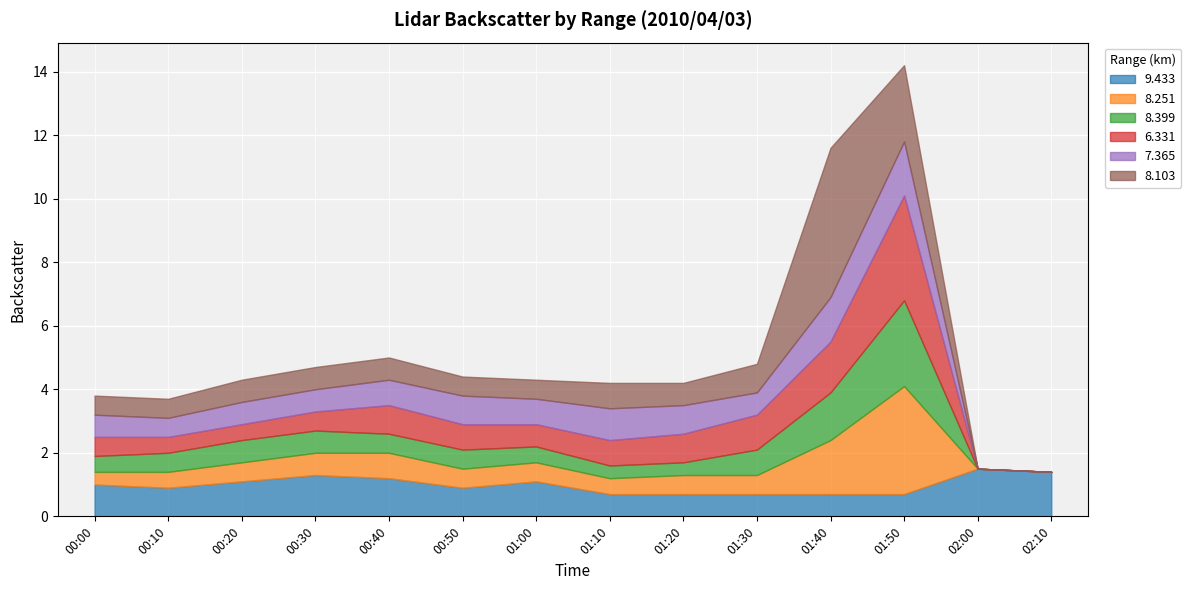

Reading left to right, transcribe all the data shown in this chart.

9.433: 00:00=1.0	00:10=0.9	00:20=1.1	00:30=1.3	00:40=1.2	00:50=0.9	01:00=1.1	01:10=0.7	01:20=0.7	01:30=0.7	01:40=0.7	01:50=0.7	02:00=1.5	02:10=1.4
8.251: 00:00=0.4	00:10=0.5	00:20=0.6	00:30=0.7	00:40=0.8	00:50=0.6	01:00=0.6	01:10=0.5	01:20=0.6	01:30=0.6	01:40=1.7	01:50=3.4	02:00=0.0	02:10=0.0
8.399: 00:00=0.5	00:10=0.6	00:20=0.7	00:30=0.7	00:40=0.6	00:50=0.6	01:00=0.5	01:10=0.4	01:20=0.4	01:30=0.8	01:40=1.5	01:50=2.7	02:00=0.0	02:10=0.0
6.331: 00:00=0.6	00:10=0.5	00:20=0.5	00:30=0.6	00:40=0.9	00:50=0.8	01:00=0.7	01:10=0.8	01:20=0.9	01:30=1.1	01:40=1.6	01:50=3.3	02:00=0.0	02:10=0.0
7.365: 00:00=0.7	00:10=0.6	00:20=0.7	00:30=0.7	00:40=0.8	00:50=0.9	01:00=0.8	01:10=1.0	01:20=0.9	01:30=0.7	01:40=1.4	01:50=1.7	02:00=0.0	02:10=0.0
8.103: 00:00=0.6	00:10=0.6	00:20=0.7	00:30=0.7	00:40=0.7	00:50=0.6	01:00=0.6	01:10=0.8	01:20=0.7	01:30=0.9	01:40=4.7	01:50=2.4	02:00=0.0	02:10=0.0